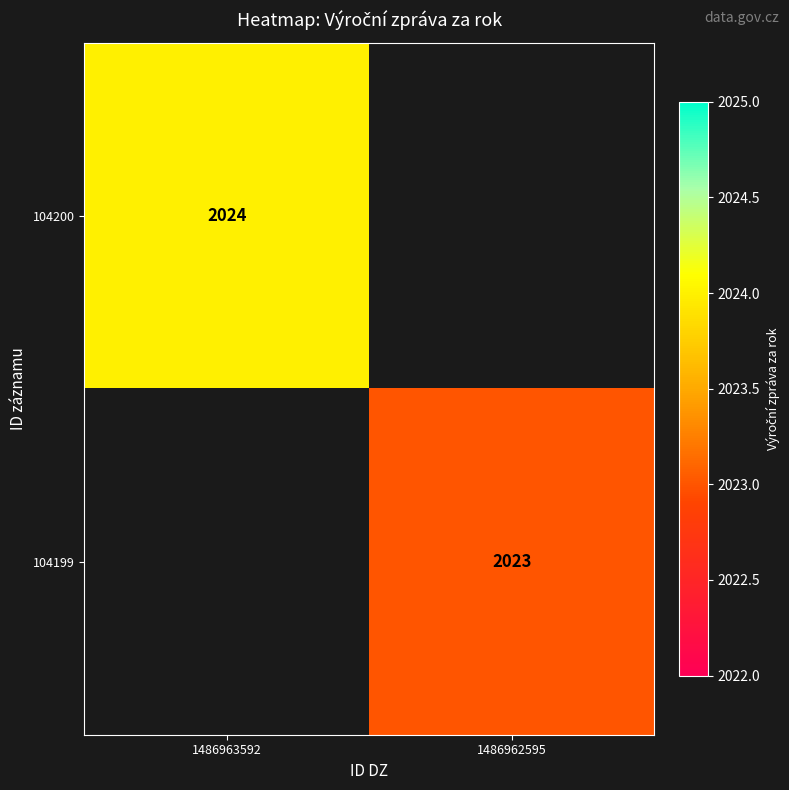

Is the value of 104199 at 1486962595 greater than the value of 104200 at 1486963592?

No